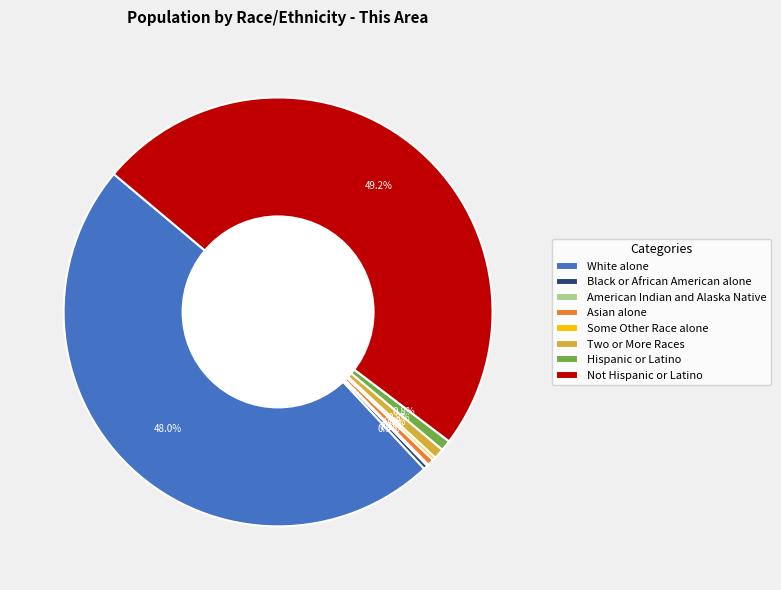

What is the largest slice in the pie chart?

Not Hispanic or Latino